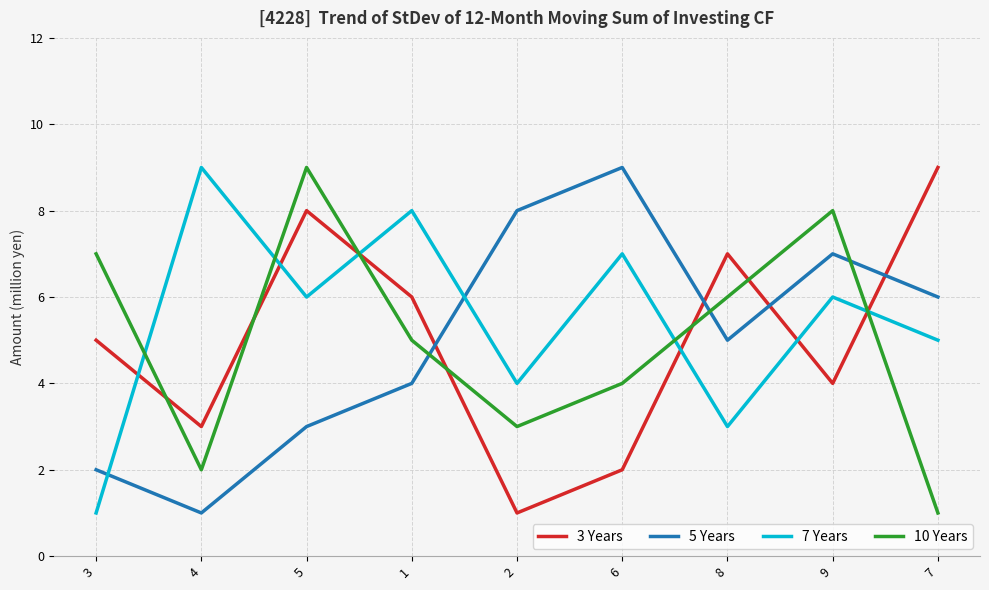

What are all the series names shown in the legend?

3 Years, 5 Years, 7 Years, 10 Years